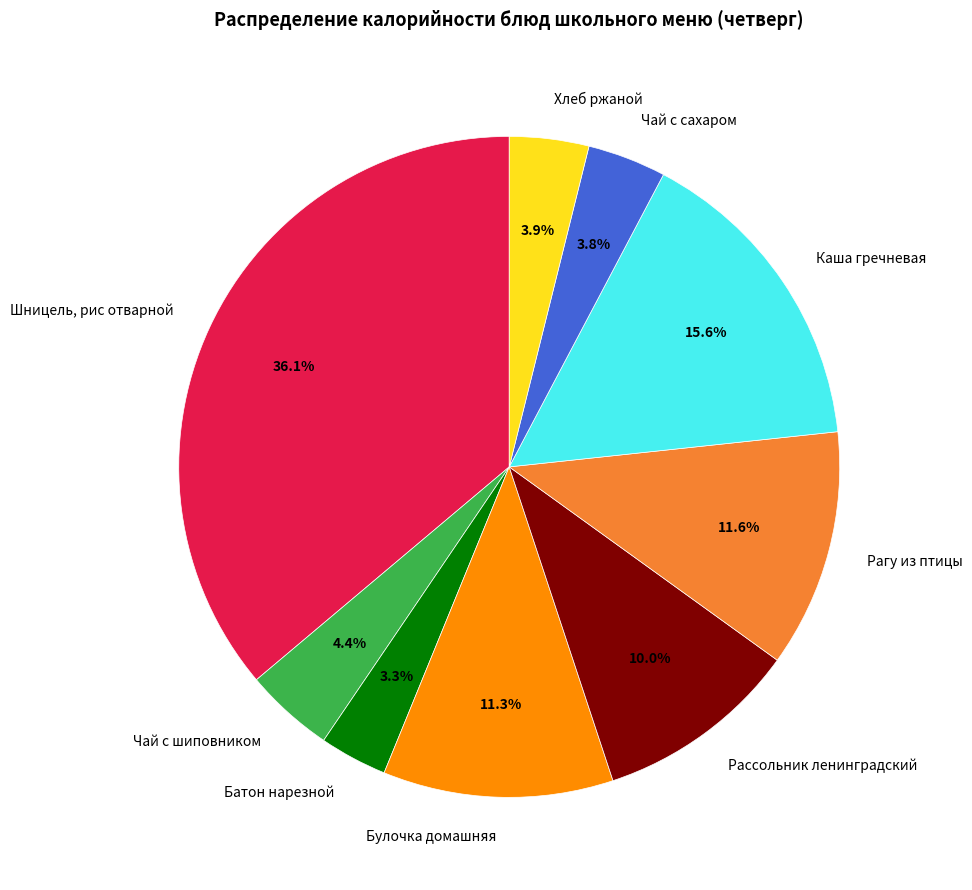

Count the number of slices in the pie.

9